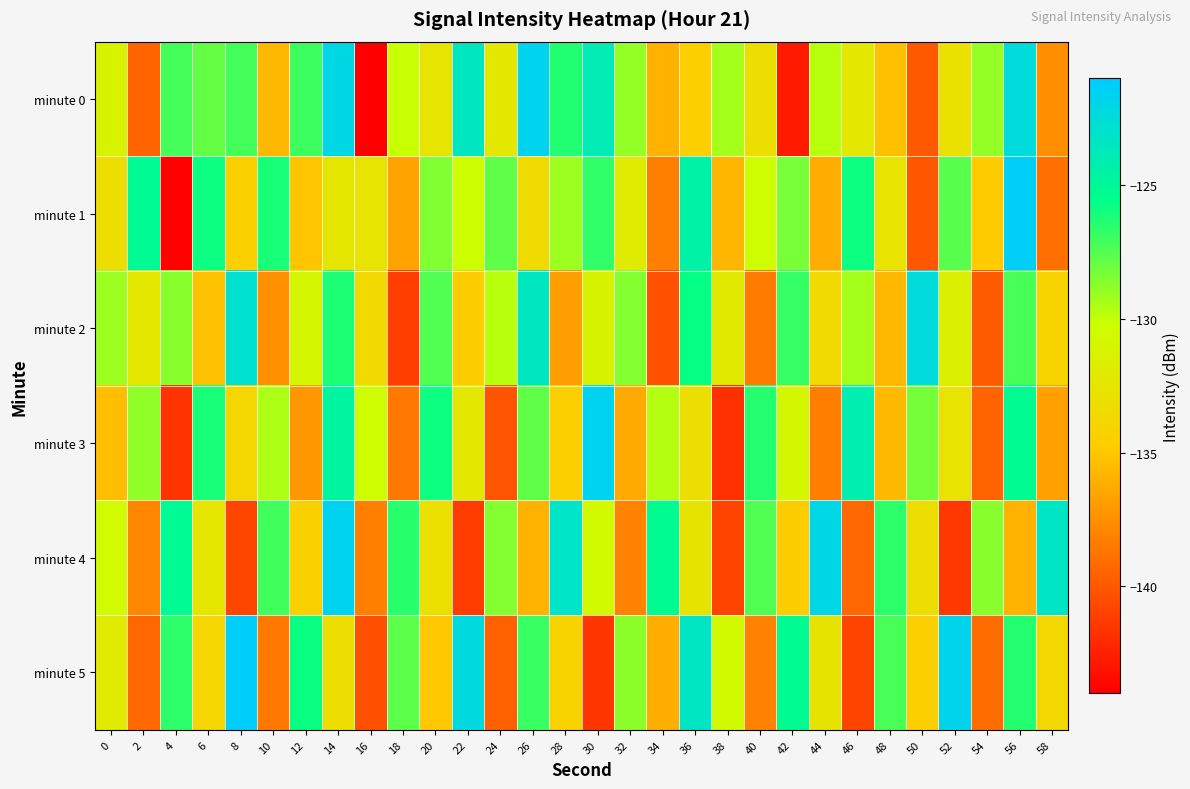

Reading right to left, what are all the values shown in this chart?

minute 0: 58=-137.6	56=-122.4	54=-129.0	52=-132.9	50=-139.9	48=-135.3	46=-132.4	44=-129.7	42=-142.8	40=-133.1	38=-129.3	36=-134.5	34=-135.9	32=-128.9	30=-123.9	28=-126.3	26=-121.7	24=-132.3	22=-123.4	20=-132.6	18=-130.1	16=-144.0	14=-122.1	12=-127.0	10=-135.7	8=-127.2	6=-127.9	4=-127.2	2=-139.5	0=-131.3
minute 1: 58=-138.9	56=-121.3	54=-134.8	52=-127.6	50=-140.1	48=-132.7	46=-125.9	44=-136.1	42=-128.3	40=-130.4	38=-135.8	36=-124.5	34=-138.2	32=-131.9	30=-126.7	28=-129.1	26=-133.4	24=-127.8	22=-130.2	20=-128.5	18=-136.6	16=-132.5	14=-132.5	12=-135.1	10=-126.1	8=-134.4	6=-125.9	4=-143.9	2=-125.2	0=-133.3
minute 2: 58=-134.1	56=-127.2	54=-139.8	52=-131.6	50=-122.4	48=-135.7	46=-129.3	44=-133.5	42=-126.8	40=-138.4	38=-132.1	36=-125.7	34=-140.3	32=-128.6	30=-131.2	28=-136.9	26=-123.5	24=-129.8	22=-134.7	20=-127.4	18=-141.2	16=-133.6	14=-126.3	12=-130.9	10=-137.5	8=-122.8	6=-135.2	4=-128.7	2=-132.4	0=-129.1
minute 3: 58=-136.8	56=-125.3	54=-139.5	52=-132.7	50=-128.2	48=-135.6	46=-124.1	44=-138.3	42=-130.9	40=-126.4	38=-141.8	36=-133.1	34=-129.7	32=-136.3	30=-121.6	28=-134.5	26=-127.8	24=-140.2	22=-132.4	20=-125.9	18=-138.6	16=-130.3	14=-124.7	12=-137.1	10=-129.5	8=-133.8	6=-126.2	4=-141.6	2=-128.9	0=-135.4
minute 4: 58=-123.3	56=-136.0	54=-128.7	52=-141.4	50=-133.1	48=-126.6	46=-139.3	44=-122.0	42=-134.7	40=-127.4	38=-140.9	36=-132.6	34=-125.3	32=-138.0	30=-130.7	28=-123.2	26=-135.9	24=-128.6	22=-141.3	20=-133.0	18=-126.5	16=-138.2	14=-121.7	12=-134.4	10=-127.1	8=-140.8	6=-132.5	4=-125.2	2=-137.9	0=-130.6
minute 5: 58=-133.7	56=-126.4	54=-139.1	52=-121.8	50=-134.5	48=-127.2	46=-140.9	44=-132.6	42=-125.3	40=-138.0	38=-130.7	36=-123.4	34=-136.1	32=-128.8	30=-141.5	28=-134.2	26=-126.9	24=-139.6	22=-122.3	20=-135.0	18=-127.7	16=-140.4	14=-133.1	12=-125.8	10=-138.5	8=-121.2	6=-133.9	4=-126.6	2=-139.3	0=-132.0